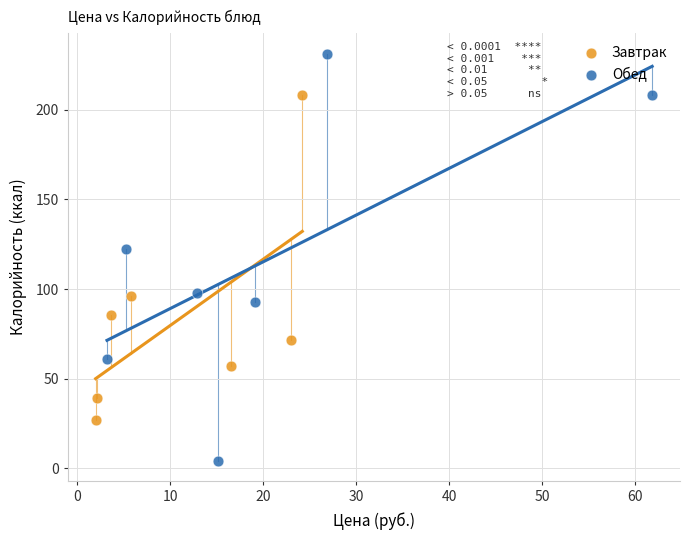

Which series reaches the minimum Y coordinate?

Обед